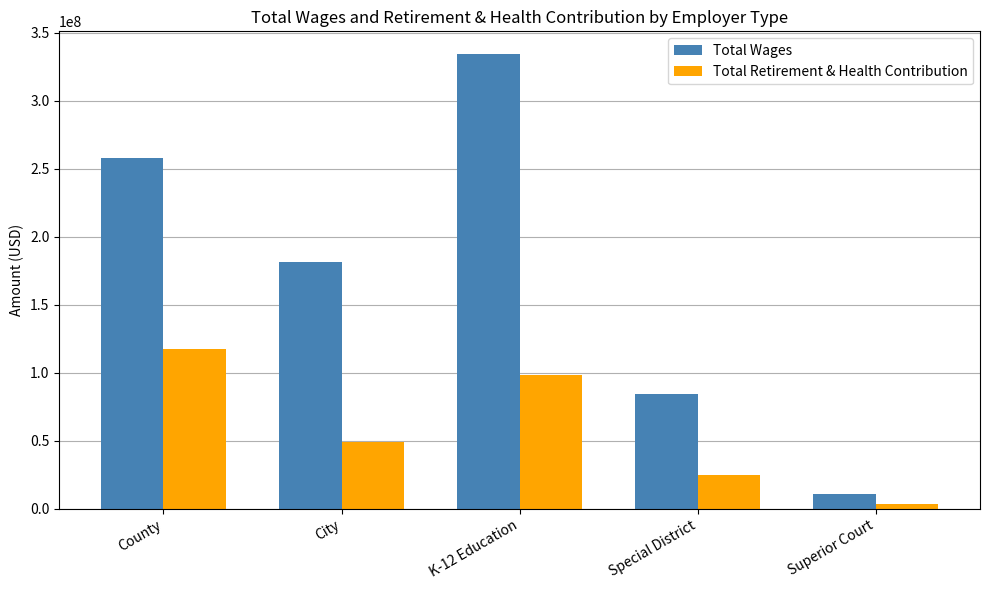

How many Total Retirement & Health Contribution values are between 24893308 and 98575765?

3